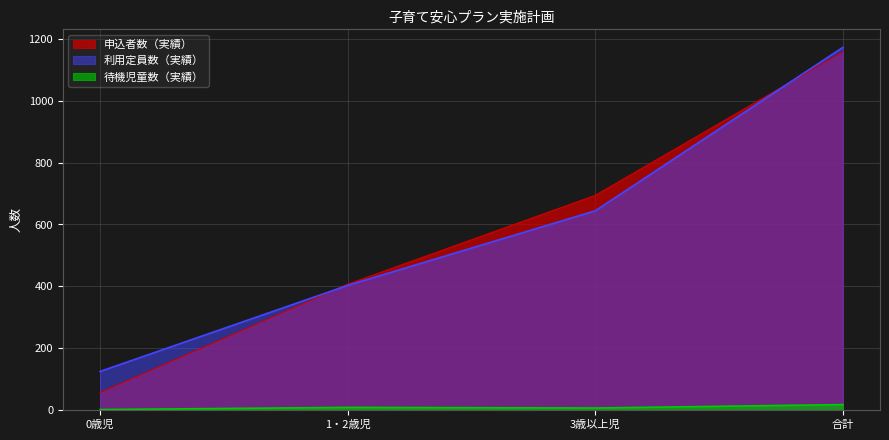

How many data points in 申込者数（実績） are less than 694?

2